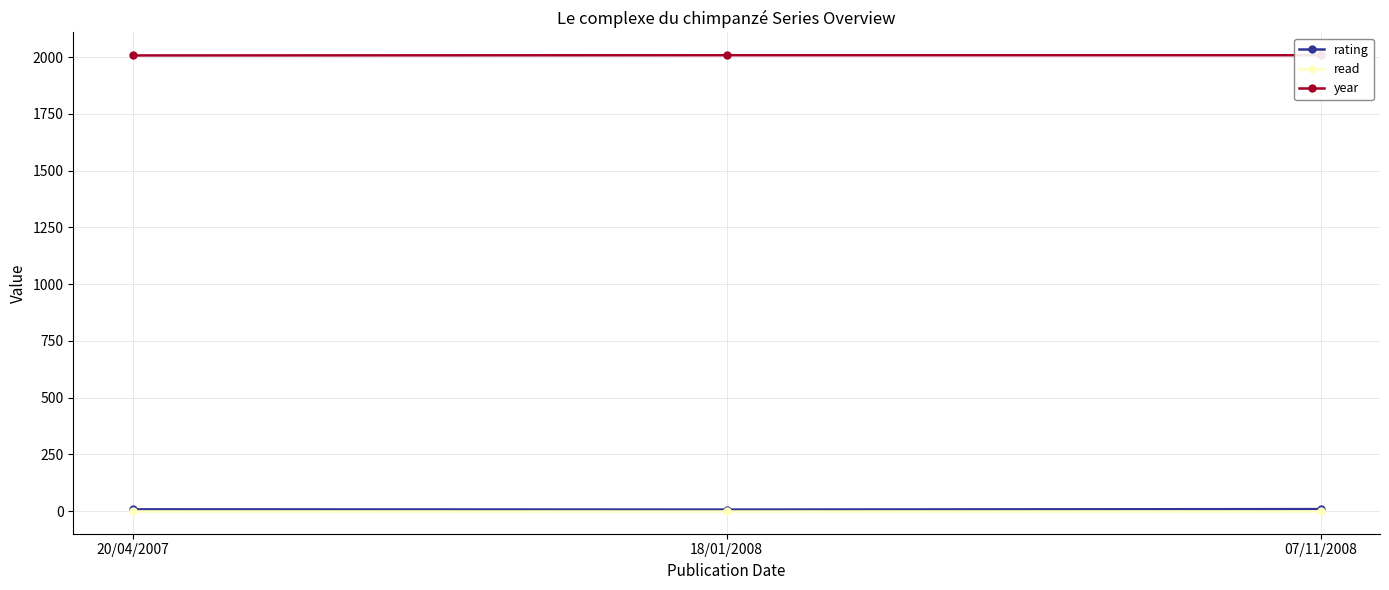

What position from the right is 18/01/2008?

2